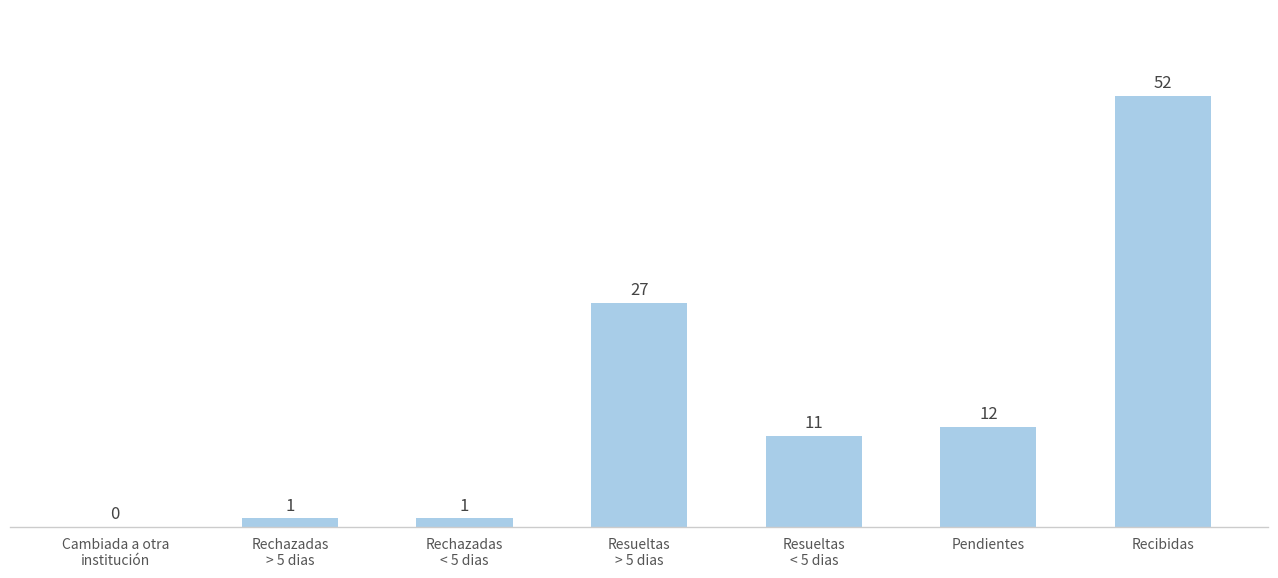

At which category does the chart reach its peak across all series?

Recibidas